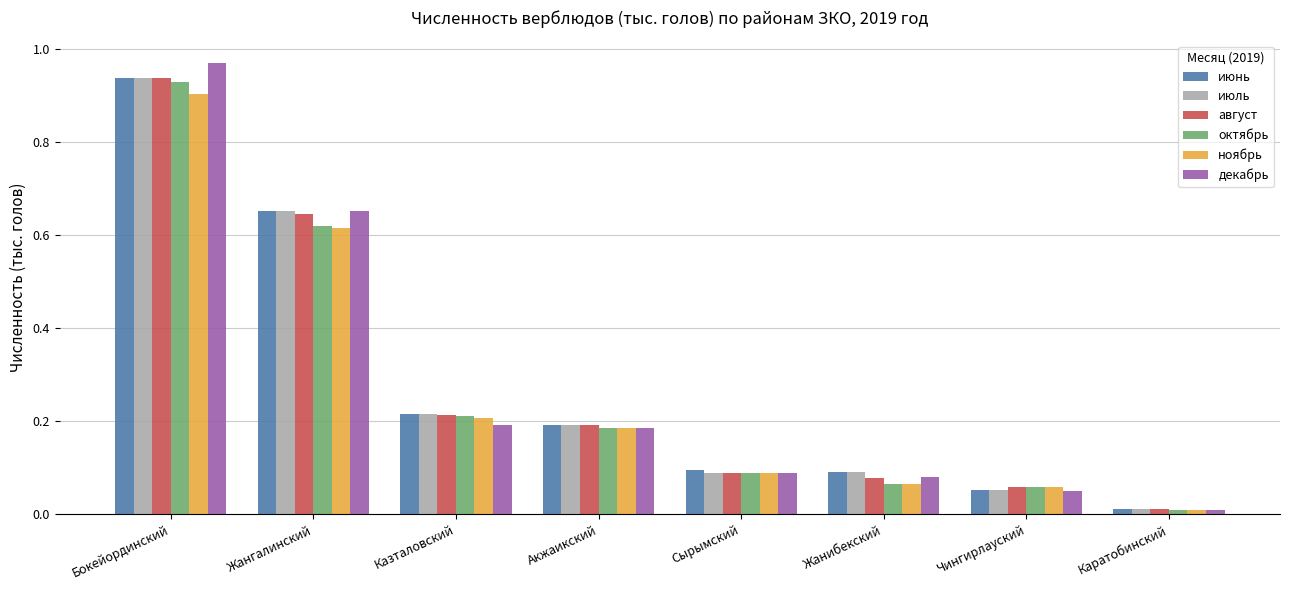

What is the sum of all ноябрь values?

2.1